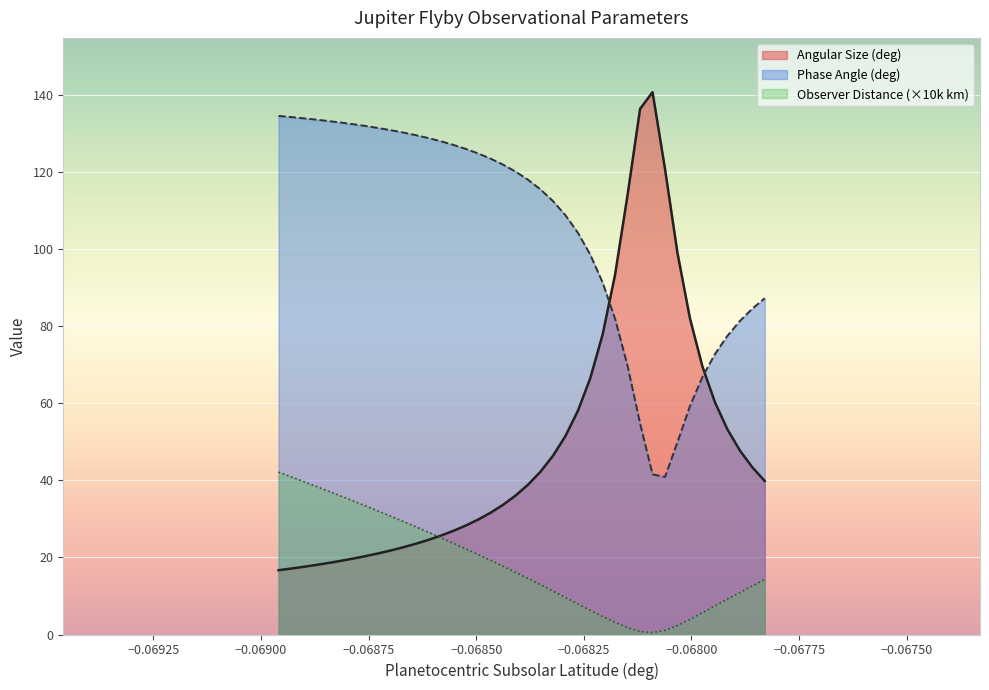

True or false: Angular Size (deg) and Phase Angle (deg) intersect in this chart.

True